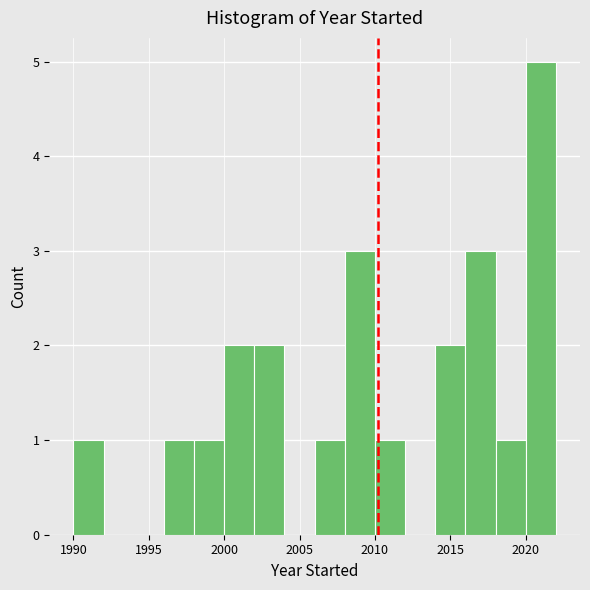

Reading left to right, list every bar in this chart as the range it spans on the x-axis followed by its height. The values are not printed on the chart, so give them approximately, as read against the axis.

1990 to 1992: 1
1992 to 1994: 0
1994 to 1996: 0
1996 to 1998: 1
1998 to 2000: 1
2000 to 2002: 2
2002 to 2004: 2
2004 to 2006: 0
2006 to 2008: 1
2008 to 2010: 3
2010 to 2012: 1
2012 to 2014: 0
2014 to 2016: 2
2016 to 2018: 3
2018 to 2020: 1
2020 to 2022: 5